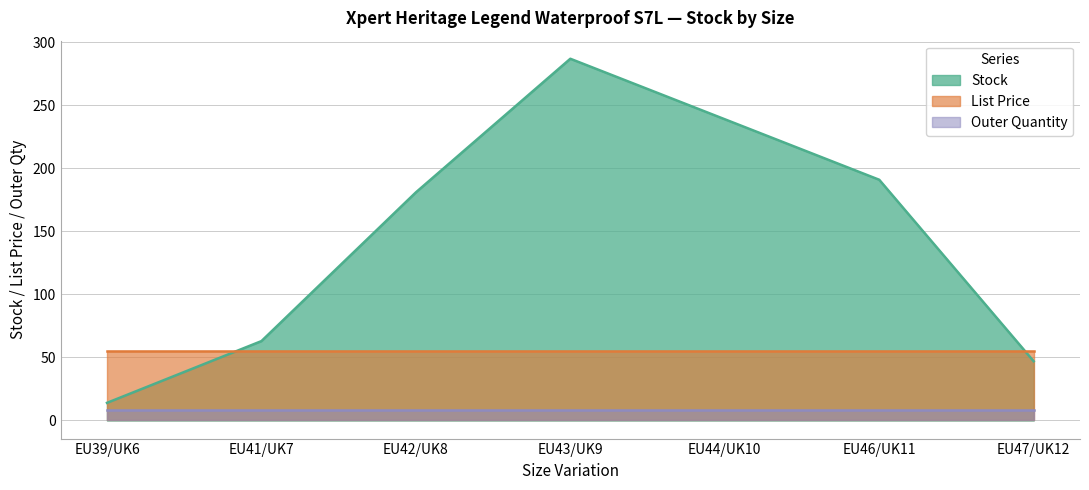

Which category has the highest value in the Outer Quantity series?

EU39/UK6